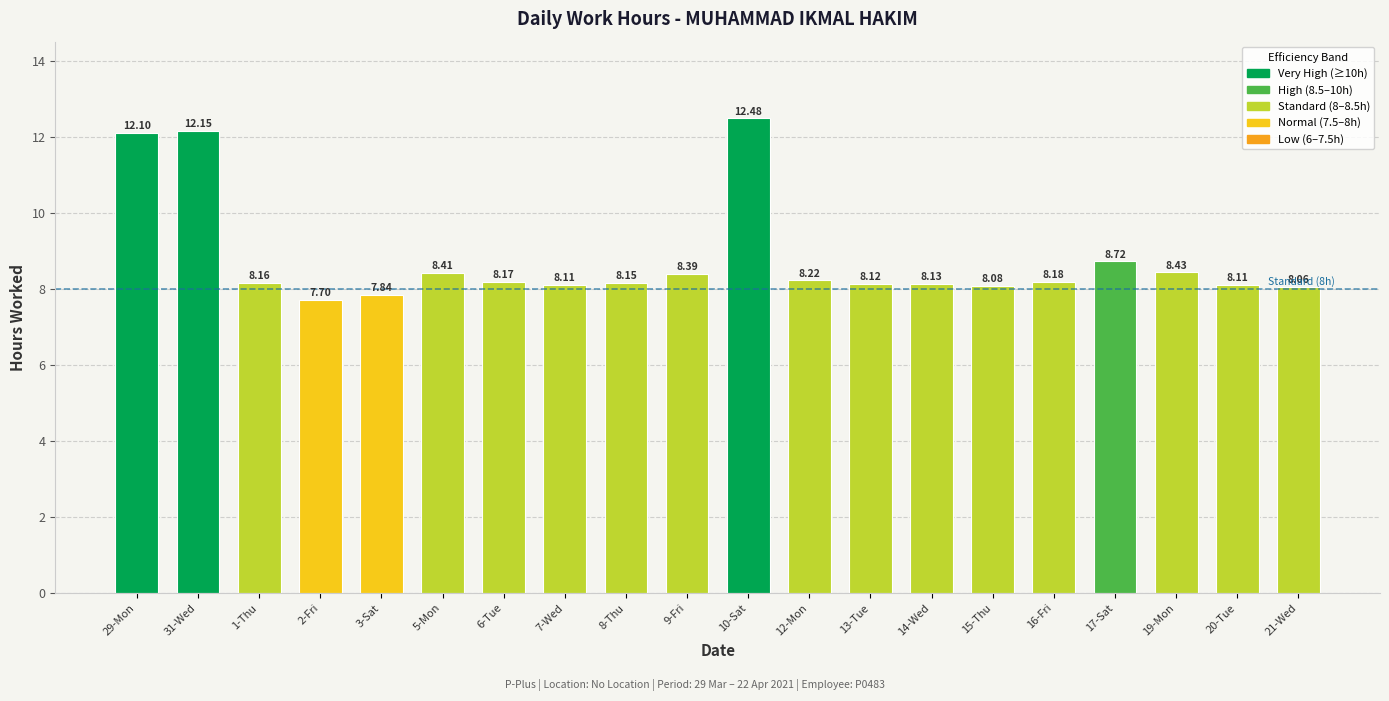

At which label does the data first exceed 8?

29-Mon